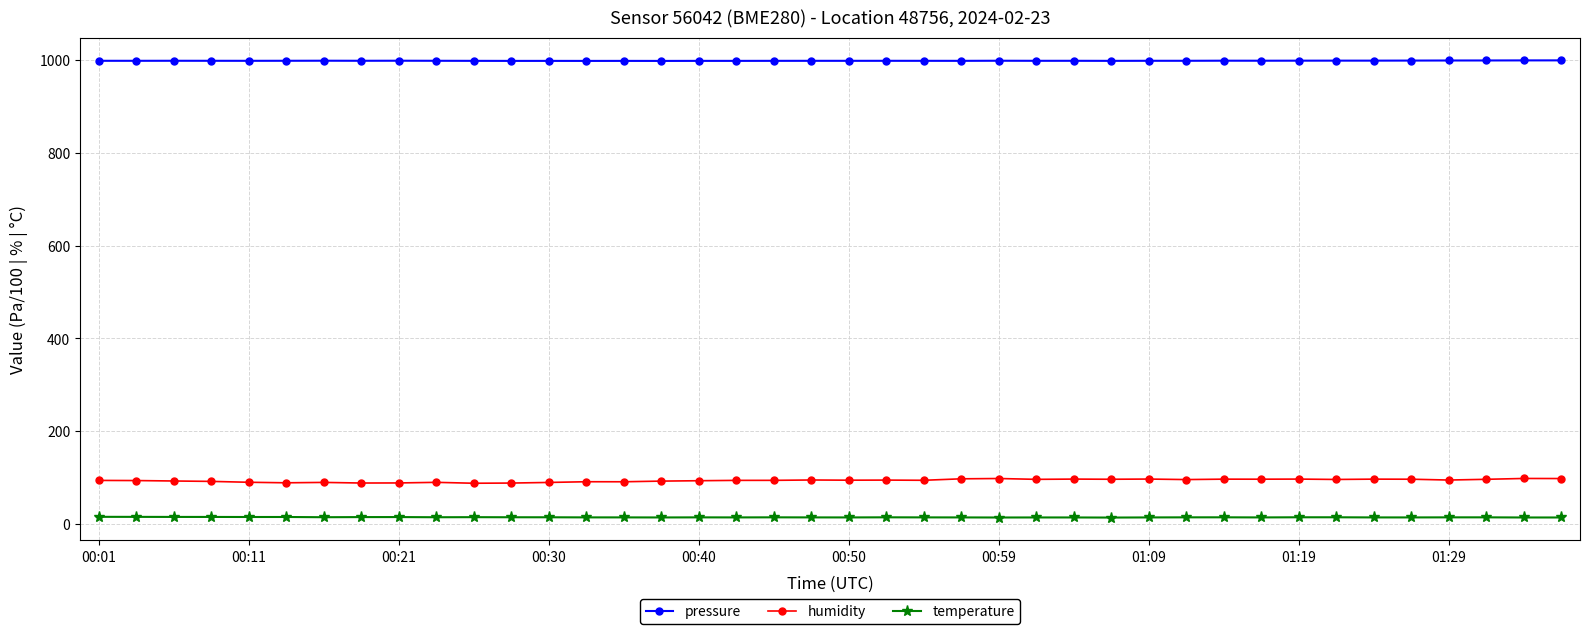

True or false: pressure and humidity cross at least once.

False